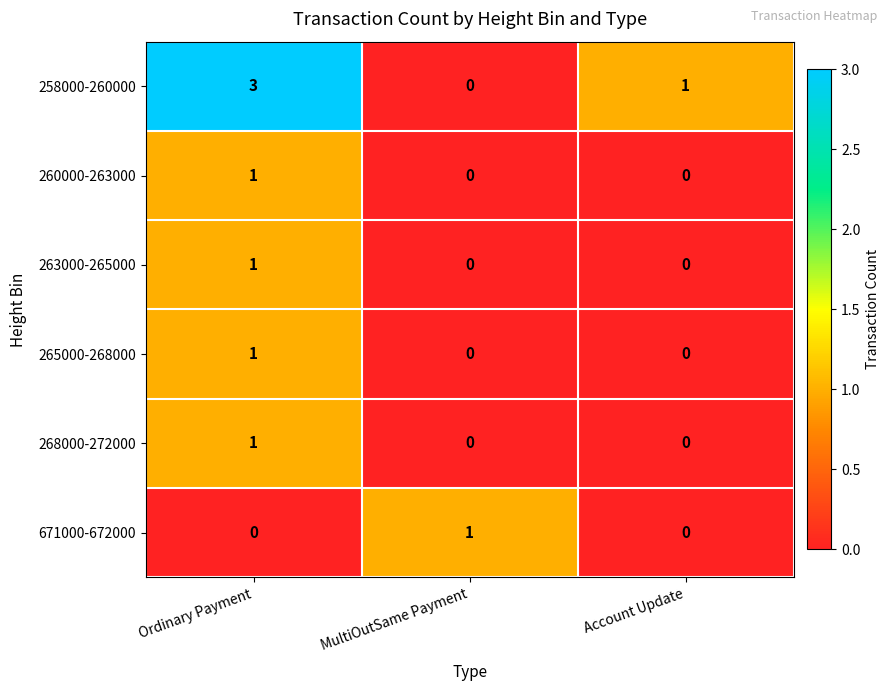

At which category is the sum across all series the highest?

Ordinary Payment